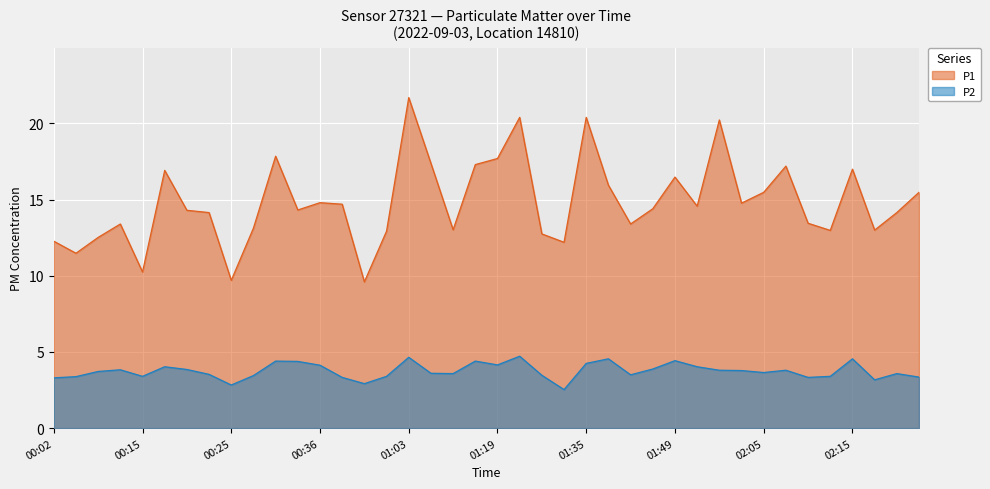

The P2 series shows 3.7 at 00:10. True or false?

True